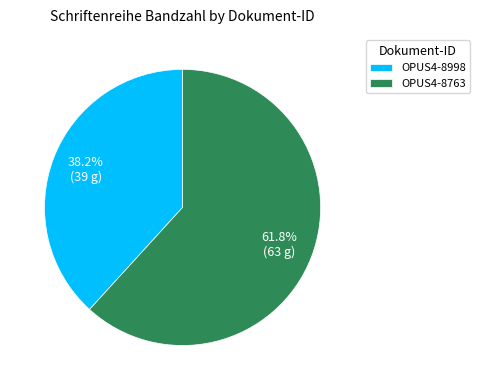

True or false: OPUS4-8998 accounts for 38% of the total.

True